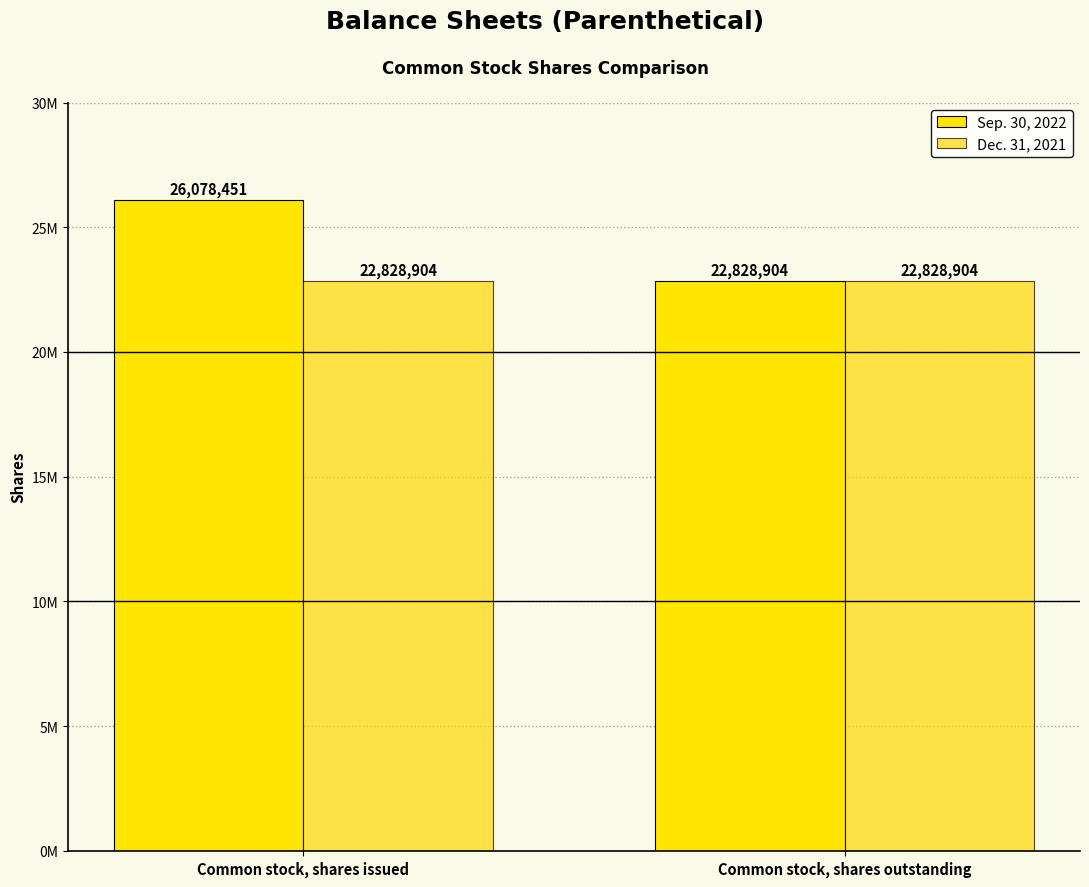

At Common stock, shares issued, list the series in order from smallest to largest.

Dec. 31, 2021, Sep. 30, 2022